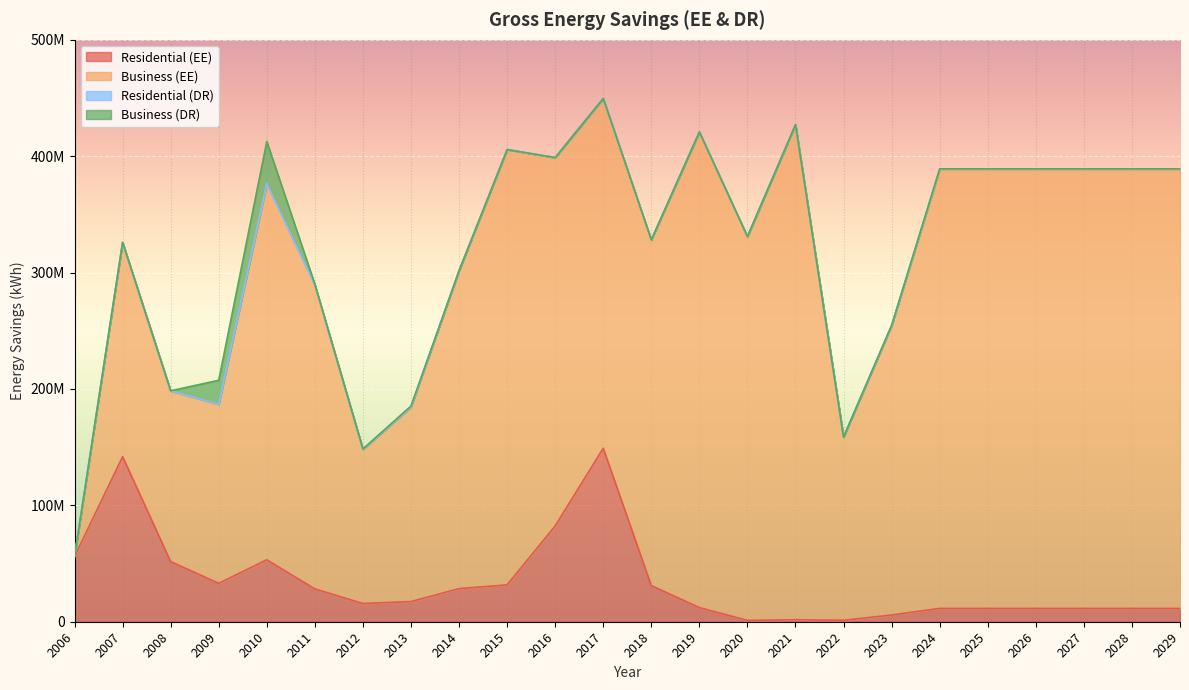

True or false: Business (EE) has a value of 261151489.0 at 2011.

True